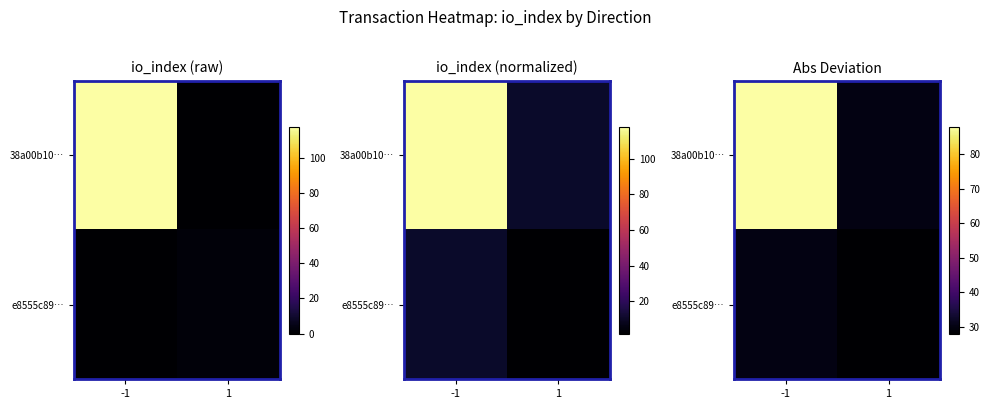

What is the difference between the e8555c89… values at 1 and -1?

2